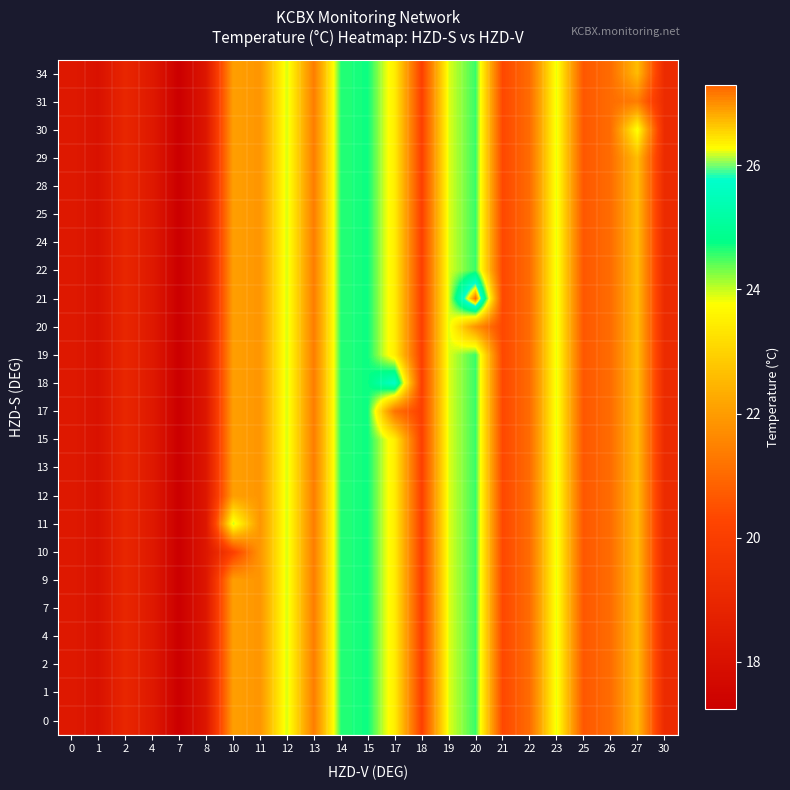

Reading right to left, list all the values displayed in this chart.

0: 30=19.2	27=22.6	26=21.1	25=20.6	23=23.9	22=21.0	21=20.3	20=24.5	19=23.9	18=20.1	17=23.5	15=24.7	14=24.6	13=21.4	12=23.9	11=21.9	10=22.0	8=18.3	7=17.2	4=18.4	2=19.0	1=18.0	0=18.4
1: 30=19.2	27=22.6	26=21.1	25=20.6	23=23.9	22=21.0	21=20.3	20=24.5	19=23.9	18=20.1	17=23.5	15=24.7	14=24.6	13=21.4	12=23.9	11=21.9	10=22.0	8=18.3	7=17.2	4=18.4	2=19.0	1=18.0	0=18.4
2: 30=19.2	27=22.6	26=21.1	25=20.6	23=23.9	22=21.0	21=20.3	20=24.5	19=23.9	18=20.1	17=23.5	15=24.7	14=24.6	13=21.4	12=23.9	11=21.9	10=22.0	8=18.3	7=17.2	4=18.4	2=19.0	1=18.0	0=18.4
4: 30=19.2	27=22.6	26=21.1	25=20.6	23=23.9	22=21.0	21=20.3	20=24.5	19=23.9	18=20.1	17=23.5	15=24.7	14=24.6	13=21.4	12=23.9	11=21.9	10=22.0	8=18.3	7=17.2	4=18.4	2=19.0	1=18.0	0=18.4
7: 30=19.2	27=22.6	26=21.1	25=20.6	23=23.9	22=21.0	21=20.3	20=24.5	19=23.9	18=20.1	17=23.5	15=24.7	14=24.6	13=21.4	12=23.9	11=21.9	10=22.0	8=18.3	7=17.2	4=18.4	2=19.0	1=18.0	0=18.4
9: 30=19.2	27=22.6	26=21.1	25=20.6	23=23.9	22=21.0	21=20.3	20=24.5	19=23.9	18=20.1	17=23.5	15=24.7	14=24.6	13=21.4	12=23.9	11=21.9	10=22.0	8=18.3	7=17.2	4=18.4	2=19.0	1=18.0	0=18.4
10: 30=19.2	27=22.6	26=21.1	25=20.6	23=23.9	22=21.0	21=20.3	20=24.5	19=23.9	18=20.1	17=23.5	15=24.7	14=24.6	13=21.4	12=23.9	11=21.9	10=20.1	8=18.3	7=17.2	4=18.4	2=19.0	1=18.0	0=18.4
11: 30=19.2	27=22.6	26=21.1	25=20.6	23=23.9	22=21.0	21=20.3	20=24.5	19=23.9	18=20.1	17=23.5	15=24.7	14=24.6	13=21.4	12=23.9	11=21.9	10=24.0	8=18.3	7=17.2	4=18.4	2=19.0	1=18.0	0=18.4
12: 30=19.2	27=22.6	26=21.1	25=20.6	23=23.9	22=21.0	21=20.3	20=24.5	19=23.9	18=20.1	17=23.5	15=24.7	14=24.6	13=21.4	12=23.9	11=21.9	10=22.0	8=18.3	7=17.2	4=18.4	2=19.0	1=18.0	0=18.4
13: 30=19.2	27=22.6	26=21.1	25=20.6	23=23.9	22=21.0	21=20.3	20=24.5	19=23.9	18=20.1	17=23.5	15=24.7	14=24.6	13=21.4	12=23.9	11=21.9	10=22.0	8=18.3	7=17.2	4=18.4	2=19.0	1=18.0	0=18.4
15: 30=19.2	27=22.6	26=21.1	25=20.6	23=23.9	22=21.0	21=20.3	20=24.5	19=23.9	18=20.1	17=23.5	15=24.7	14=24.6	13=21.4	12=23.9	11=21.9	10=22.0	8=18.3	7=17.2	4=18.4	2=19.0	1=18.0	0=18.4
17: 30=19.2	27=22.6	26=21.1	25=20.6	23=23.9	22=21.0	21=20.3	20=24.5	19=23.9	18=20.1	17=21.2	15=24.7	14=24.6	13=21.4	12=23.9	11=21.9	10=22.0	8=18.3	7=17.2	4=18.4	2=19.0	1=18.0	0=18.4
18: 30=19.2	27=22.6	26=21.1	25=20.6	23=23.9	22=21.0	21=20.3	20=24.5	19=23.9	18=20.1	17=25.7	15=24.7	14=24.6	13=21.4	12=23.9	11=21.9	10=22.0	8=18.3	7=17.2	4=18.4	2=19.0	1=18.0	0=18.4
19: 30=19.2	27=22.6	26=21.1	25=20.6	23=23.9	22=21.0	21=20.3	20=24.5	19=23.9	18=20.1	17=23.5	15=24.7	14=24.6	13=21.4	12=23.9	11=21.9	10=22.0	8=18.3	7=17.2	4=18.4	2=19.0	1=18.0	0=18.4
20: 30=19.2	27=22.6	26=21.1	25=20.6	23=23.9	22=21.0	21=20.3	20=21.8	19=23.9	18=20.1	17=23.5	15=24.7	14=24.6	13=21.4	12=23.9	11=21.9	10=22.0	8=18.3	7=17.2	4=18.4	2=19.0	1=18.0	0=18.4
21: 30=19.2	27=22.6	26=21.1	25=20.6	23=23.9	22=21.0	21=20.3	20=27.3	19=23.9	18=20.1	17=23.5	15=24.7	14=24.6	13=21.4	12=23.9	11=21.9	10=22.0	8=18.3	7=17.2	4=18.4	2=19.0	1=18.0	0=18.4
22: 30=19.2	27=22.6	26=21.1	25=20.6	23=23.9	22=21.0	21=20.3	20=24.5	19=23.9	18=20.1	17=23.5	15=24.7	14=24.6	13=21.4	12=23.9	11=21.9	10=22.0	8=18.3	7=17.2	4=18.4	2=19.0	1=18.0	0=18.4
24: 30=19.2	27=22.6	26=21.1	25=20.6	23=23.9	22=21.0	21=20.3	20=24.5	19=23.9	18=20.1	17=23.5	15=24.7	14=24.6	13=21.4	12=23.9	11=21.9	10=22.0	8=18.3	7=17.2	4=18.4	2=19.0	1=18.0	0=18.4
25: 30=19.2	27=22.6	26=21.1	25=20.6	23=23.9	22=21.0	21=20.3	20=24.5	19=23.9	18=20.1	17=23.5	15=24.7	14=24.6	13=21.4	12=23.9	11=21.9	10=22.0	8=18.3	7=17.2	4=18.4	2=19.0	1=18.0	0=18.4
28: 30=19.2	27=22.6	26=21.1	25=20.6	23=23.9	22=21.0	21=20.3	20=24.5	19=23.9	18=20.1	17=23.5	15=24.7	14=24.6	13=21.4	12=23.9	11=21.9	10=22.0	8=18.3	7=17.2	4=18.4	2=19.0	1=18.0	0=18.4
29: 30=19.2	27=22.6	26=21.1	25=20.6	23=23.9	22=21.0	21=20.3	20=24.5	19=23.9	18=20.1	17=23.5	15=24.7	14=24.6	13=21.4	12=23.9	11=21.9	10=22.0	8=18.3	7=17.2	4=18.4	2=19.0	1=18.0	0=18.4
30: 30=19.2	27=23.8	26=21.1	25=20.6	23=23.9	22=21.0	21=20.3	20=24.5	19=23.9	18=20.1	17=23.5	15=24.7	14=24.6	13=21.4	12=23.9	11=21.9	10=22.0	8=18.3	7=17.2	4=18.4	2=19.0	1=18.0	0=18.4
31: 30=19.2	27=21.4	26=21.1	25=20.6	23=23.9	22=21.0	21=20.3	20=24.5	19=23.9	18=20.1	17=23.5	15=24.7	14=24.6	13=21.4	12=23.9	11=21.9	10=22.0	8=18.3	7=17.2	4=18.4	2=19.0	1=18.0	0=18.4
34: 30=19.2	27=22.6	26=21.1	25=20.6	23=23.9	22=21.0	21=20.3	20=24.5	19=23.9	18=20.1	17=23.5	15=24.7	14=24.6	13=21.4	12=23.9	11=21.9	10=22.0	8=18.3	7=17.2	4=18.4	2=19.0	1=18.0	0=18.4